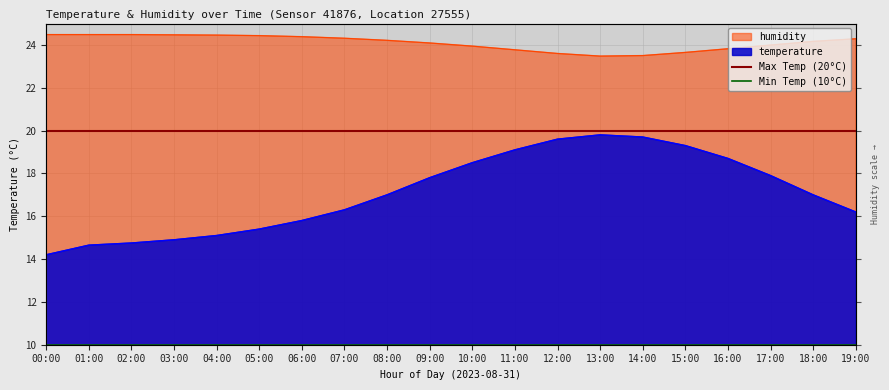

What is the label of the 2nd point from the left?

01:00